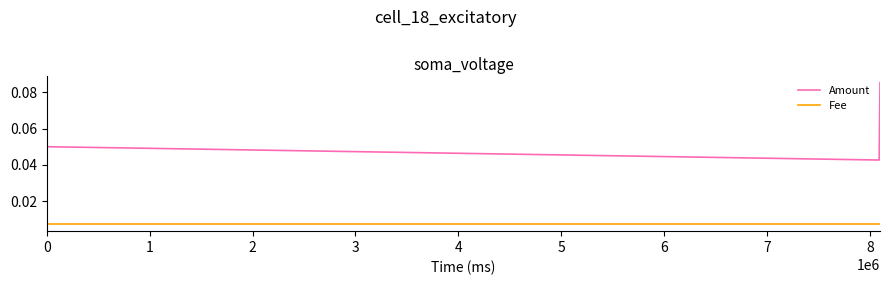

At how many categories does at least one series exceed 0?

3